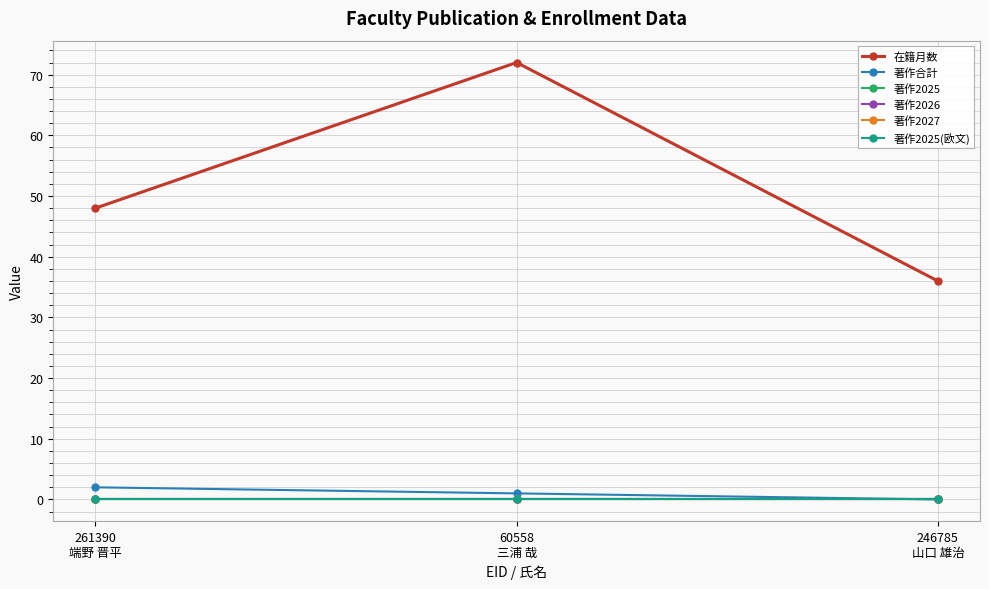

Reading right to left, list all the values displayed in this chart.

在籍月数: 36	72	48
著作合計: 0	1	2
著作2025: 0	0	0
著作2026: 0	0	0
著作2027: 0	0	0
著作2025(欧文): 0	0	0